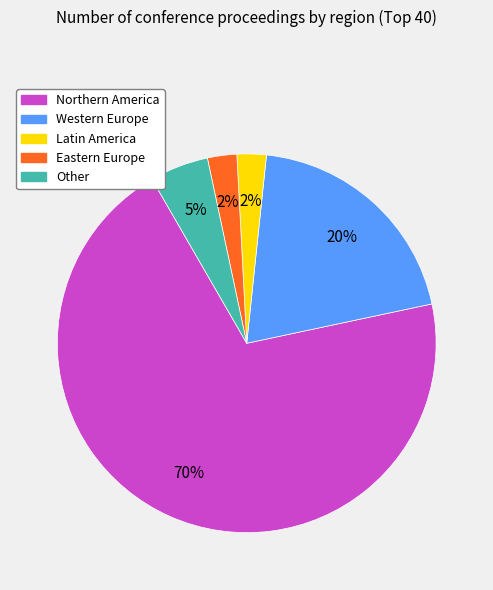

Is there any slice that represents more than half of the pie?

Yes